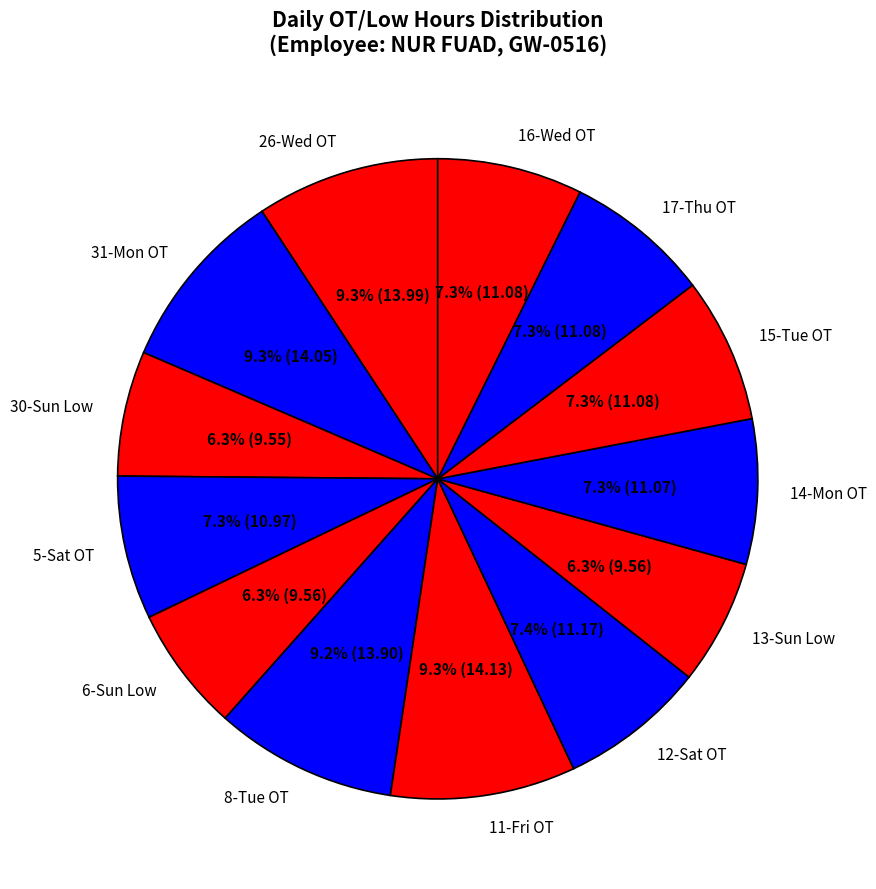

To the nearest percent, what is the difference between the largest and smallest slice percentages?

3%